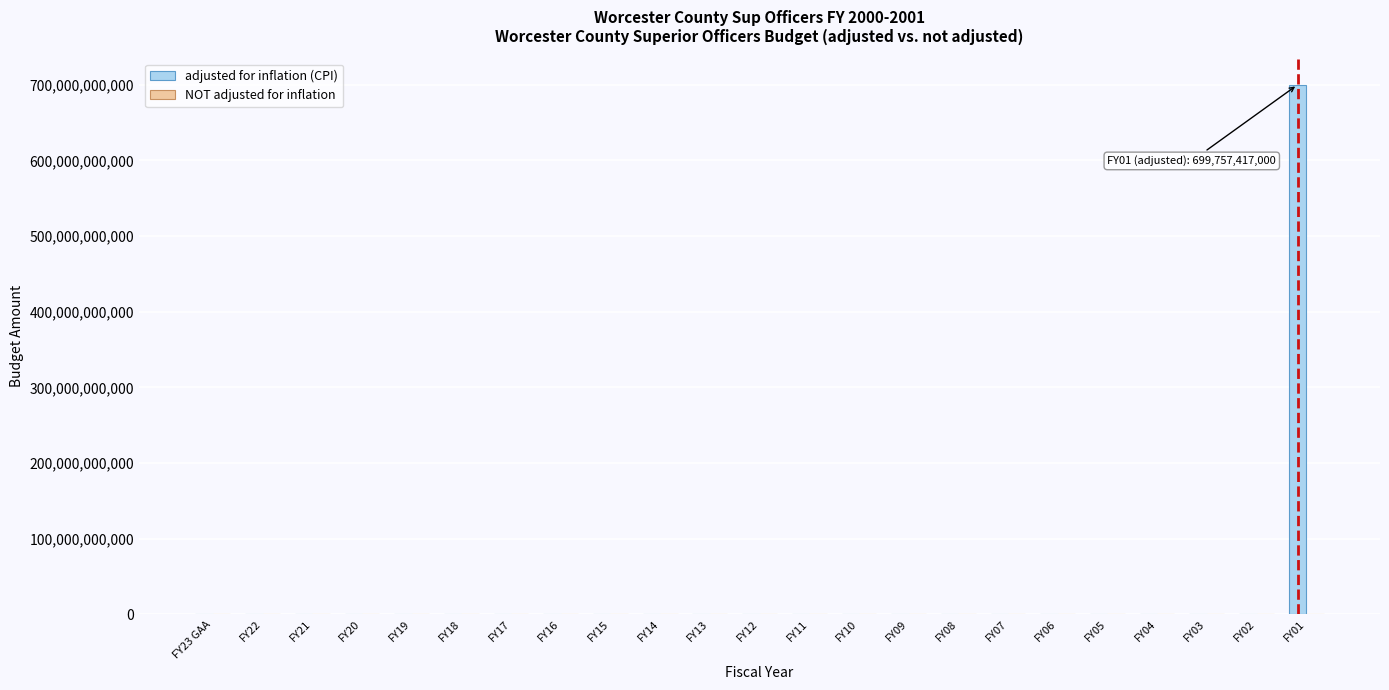

The value of adjusted for inflation (CPI) at FY09 is 0. True or false?

True